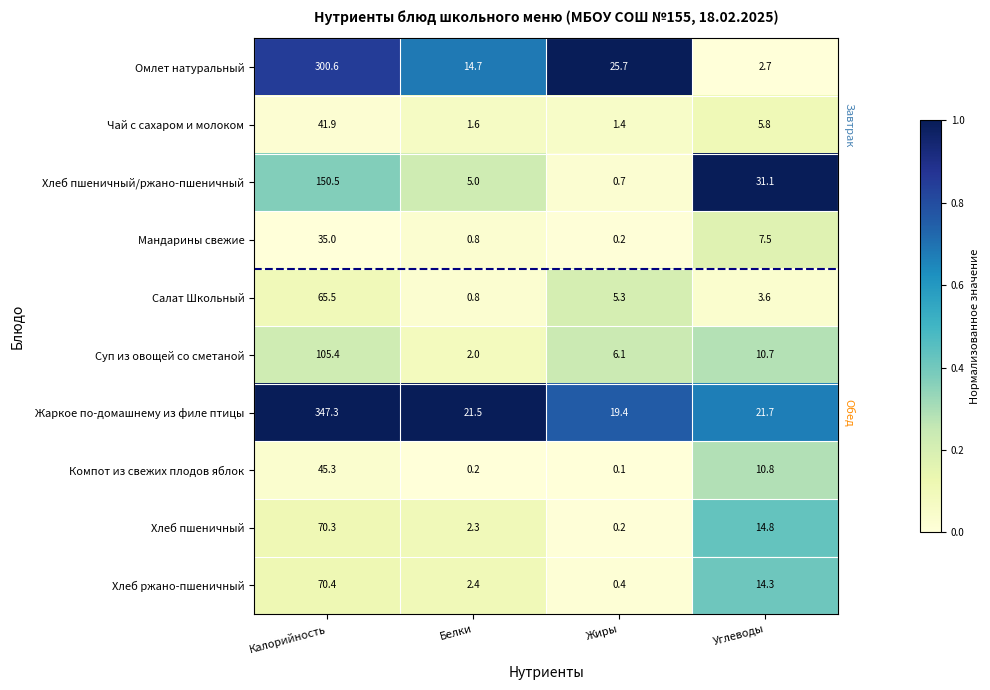

Which series has the largest total across all categories?

Жаркое по-домашнему из филе птицы